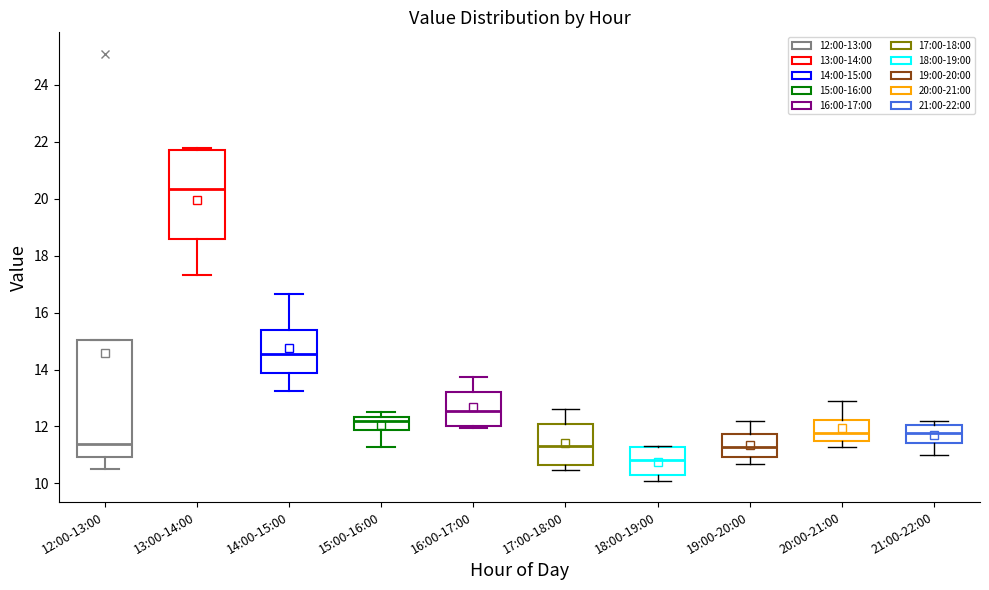

Comparing the boxes themselves (not the whiskers), which one is the tallest?

12:00-13:00